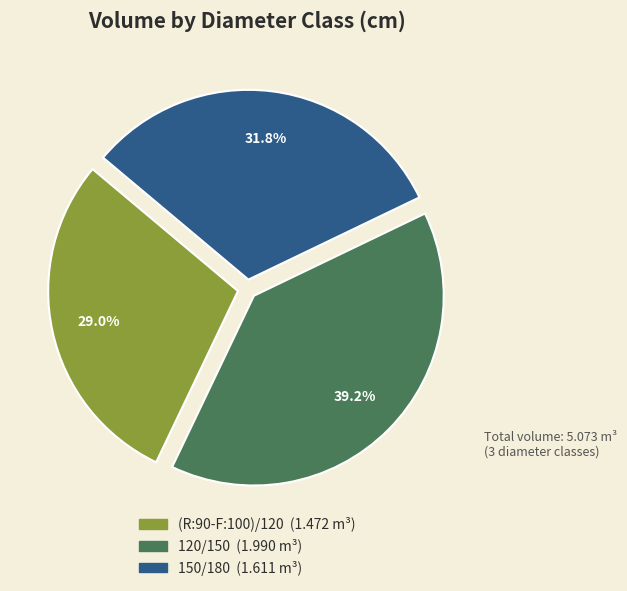

The (R:90-F:100)/120 slice represents 37% of the pie. True or false?

False